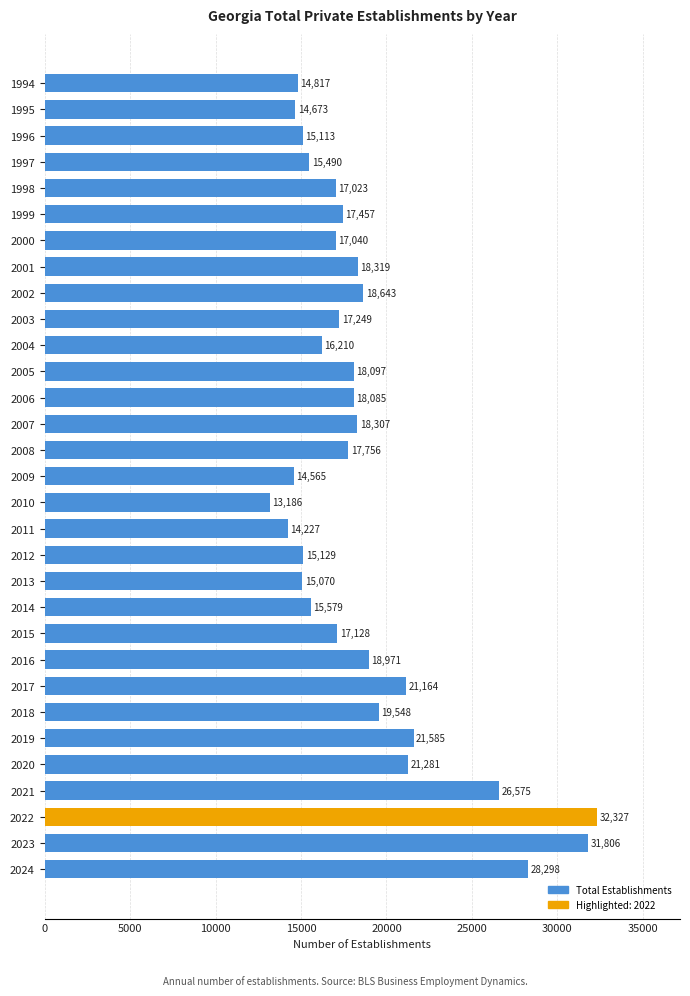

Reading top to bottom, transcribe all the data shown in this chart.

14817	14673	15113	15490	17023	17457	17040	18319	18643	17249	16210	18097	18085	18307	17756	14565	13186	14227	15129	15070	15579	17128	18971	21164	19548	21585	21281	26575	32327	31806	28298